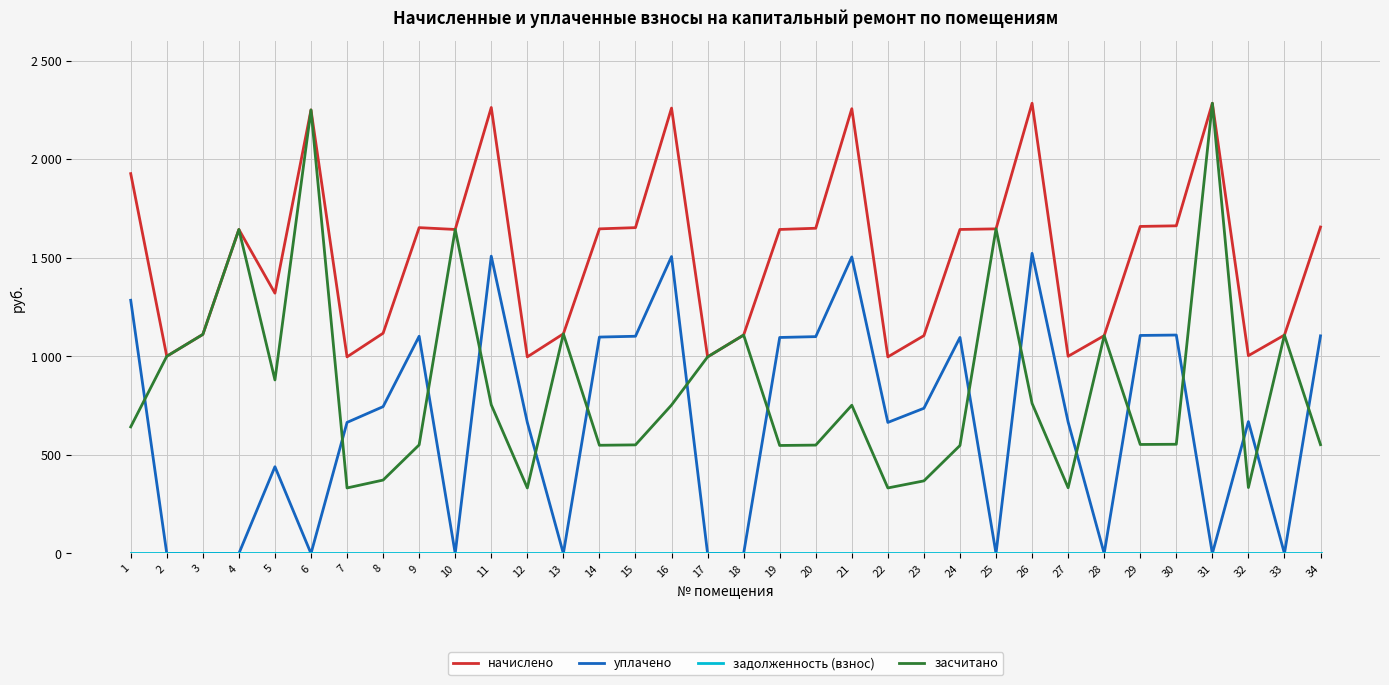

Is this an area chart (filled region under the line)?

No